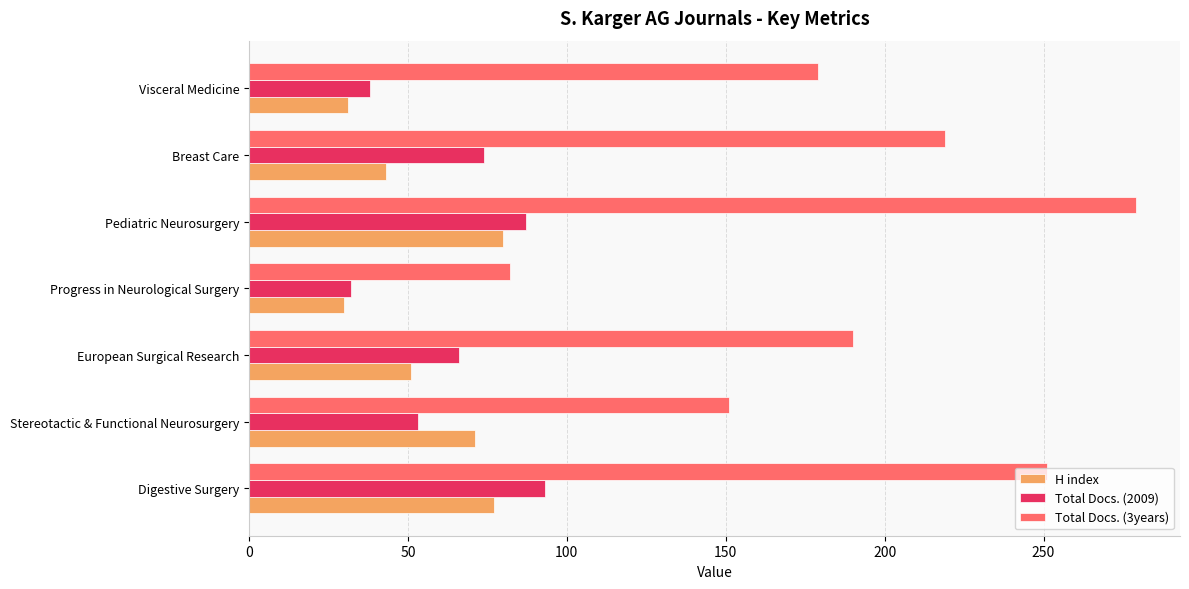

The Total Docs. (2009) series shows 13 at Progress in Neurological Surgery. True or false?

False